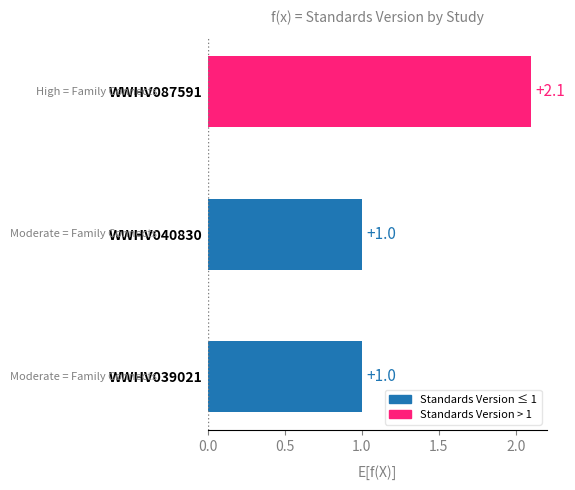

What is the greatest value displayed?

2.1